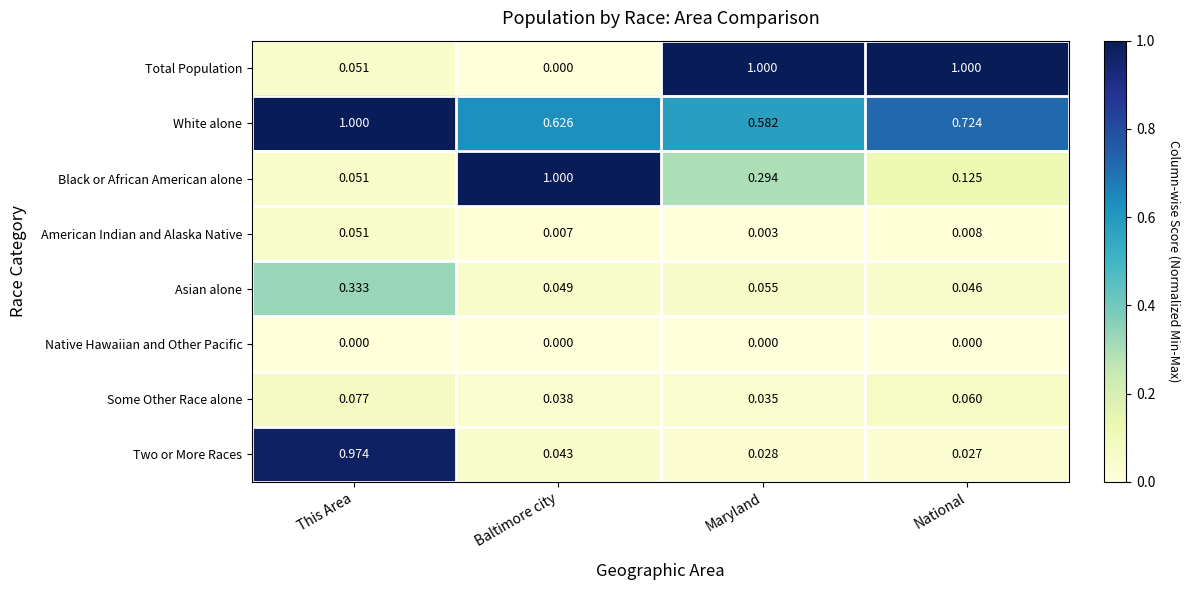

Is the value of Black or African American alone at National greater than the value of Total Population at This Area?

Yes